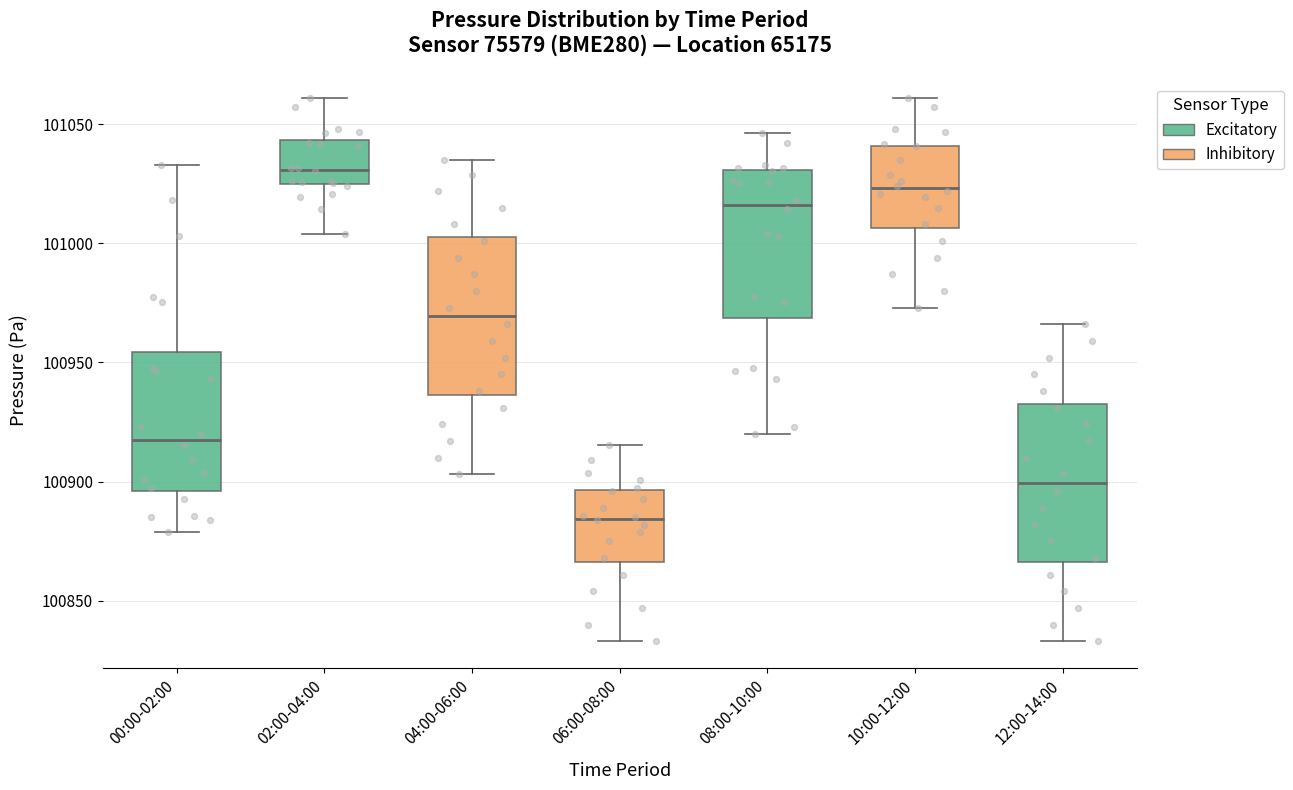

Reading left to right, read every box against the y-axis: the position of its median line, the range the box covers, and the ends of its whiskers. The values are not printed on the chart, so give them approximately, as read against the axis.

00:00-02:00: median 100920, box 100895 to 100955, whiskers 100880 to 101035
02:00-04:00: median 101030, box 101025 to 101045, whiskers 101005 to 101060
04:00-06:00: median 100970, box 100935 to 101005, whiskers 100905 to 101035
06:00-08:00: median 100885, box 100865 to 100895, whiskers 100835 to 100915
08:00-10:00: median 101015, box 100970 to 101030, whiskers 100920 to 101045
10:00-12:00: median 101025, box 101005 to 101040, whiskers 100975 to 101060
12:00-14:00: median 100900, box 100865 to 100935, whiskers 100835 to 100965